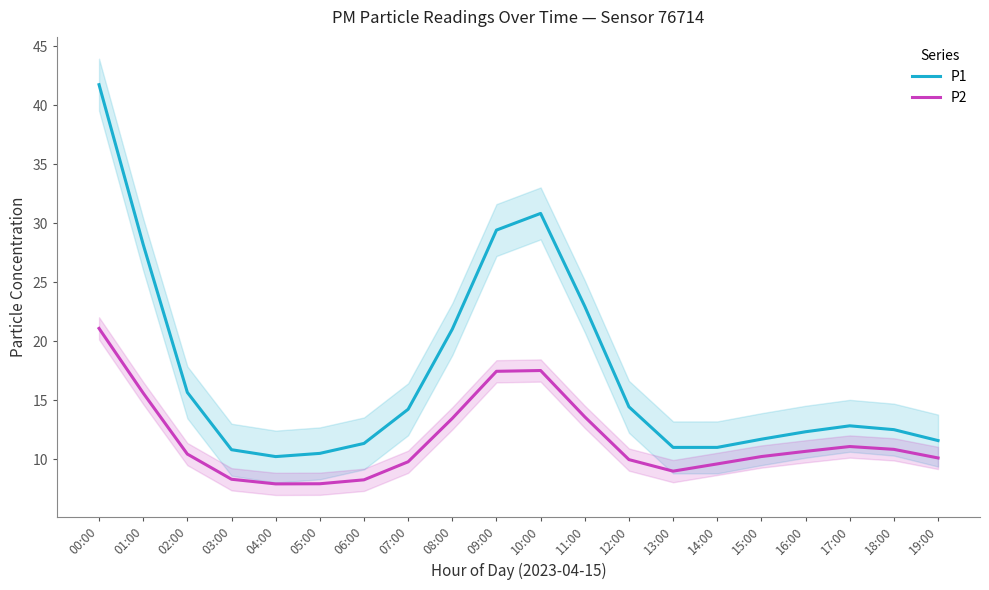

Which series has the largest total across all categories?

P1